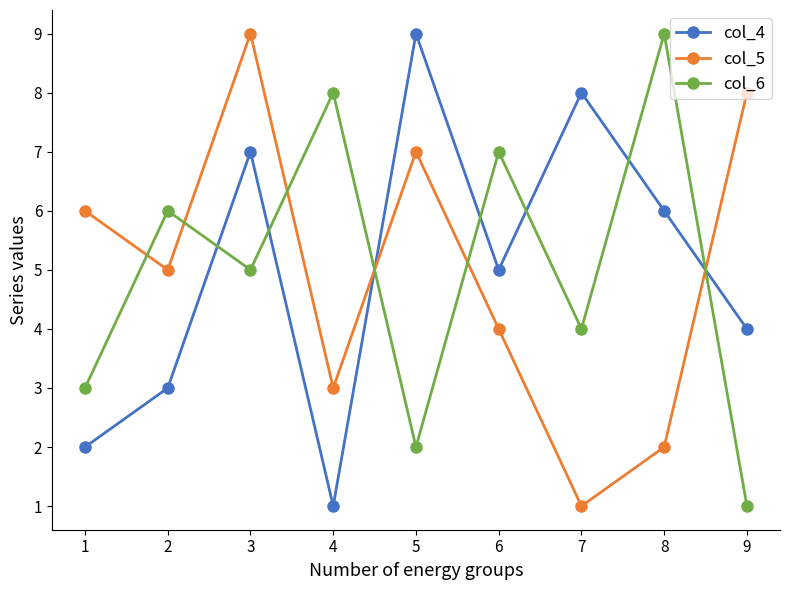

How many interior local valleys does the col_6 series have?

3